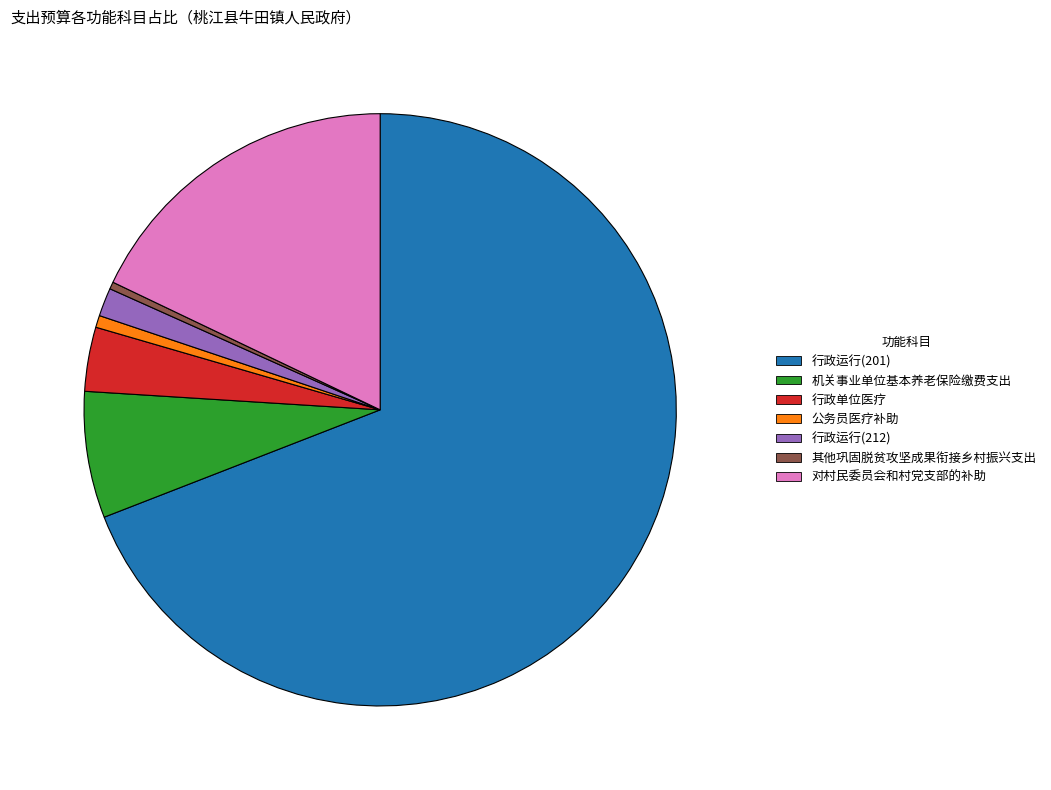

Is it true that 行政运行(212) is 2% of the pie?

True